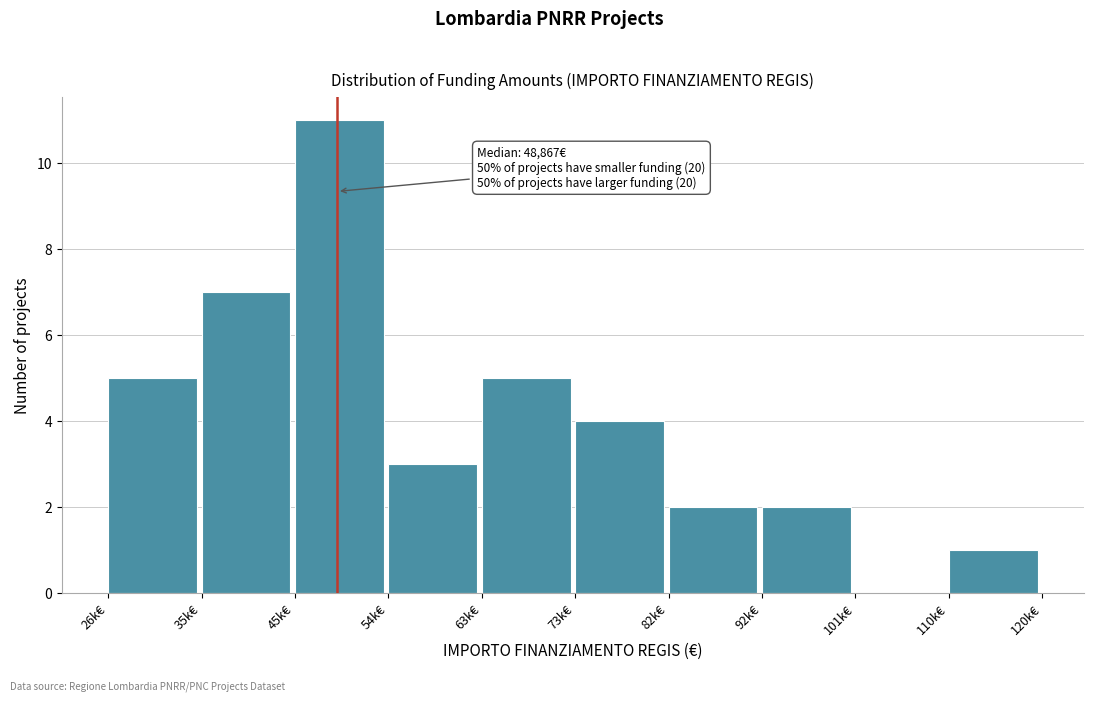

Reading right to left, transcribe all the data shown in this chart.

110k€=1	101k€=0	92k€=2	82k€=2	73k€=4	63k€=5	54k€=3	45k€=11	35k€=7	26k€=5